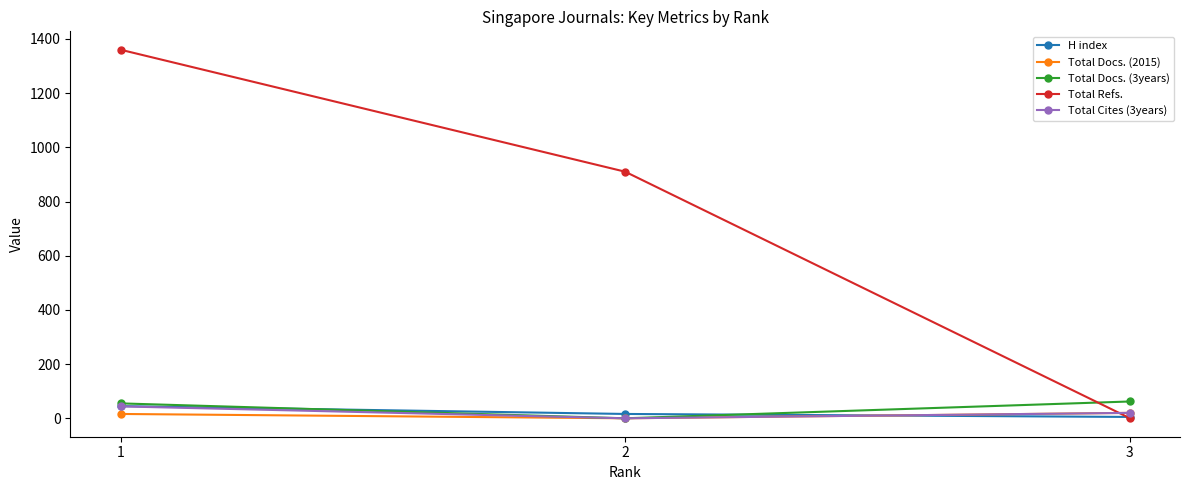

What is the difference between the maximum and second lowest values in the Total Cites (3years) series?

24